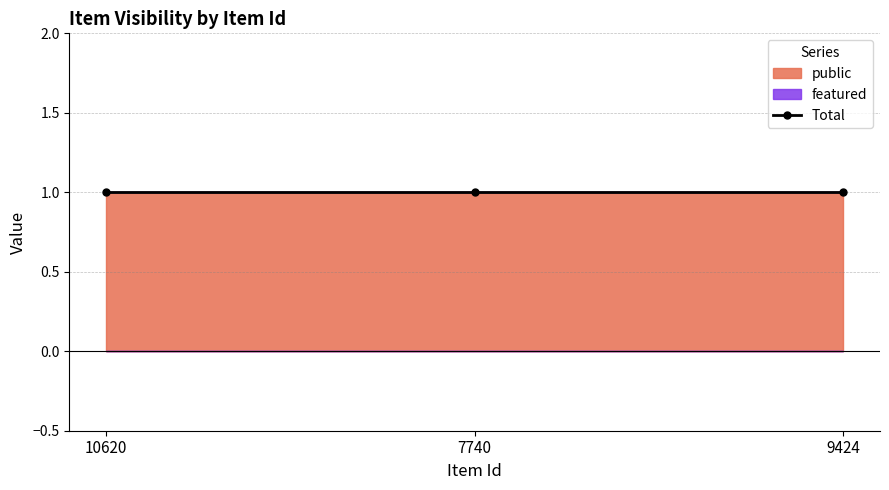

At which category is the sum across all series the highest?

10620